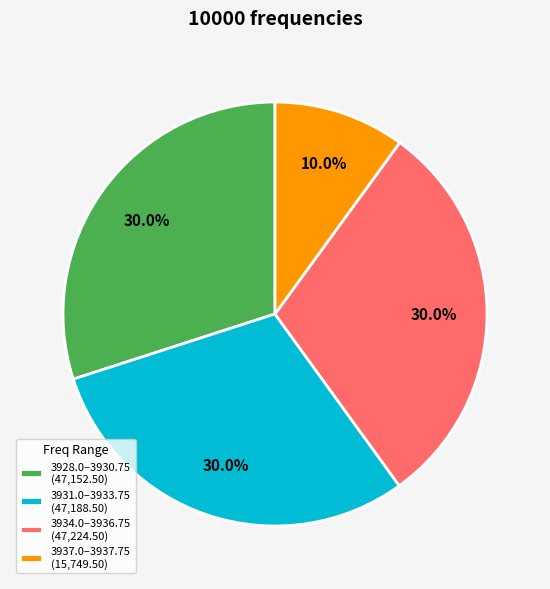

How many segments does this pie chart have?

4